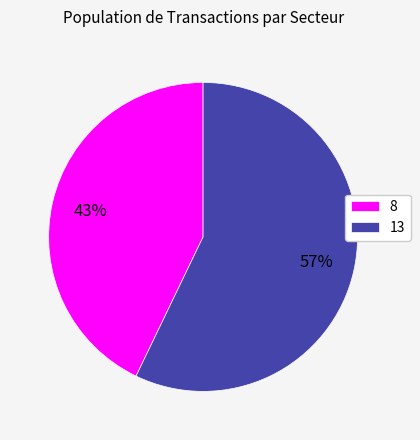

Combined, do 13 and 8 account for over 50%?

Yes